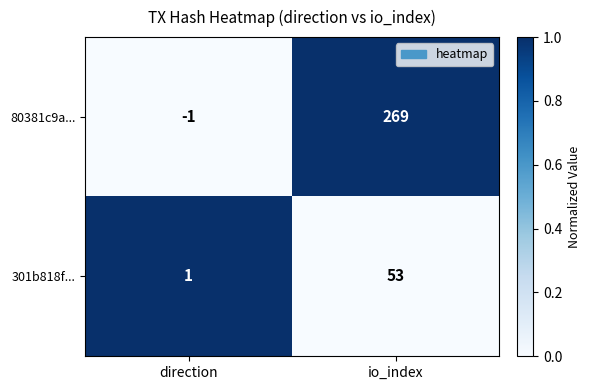

The value of 301b818f... at direction is 1. True or false?

True